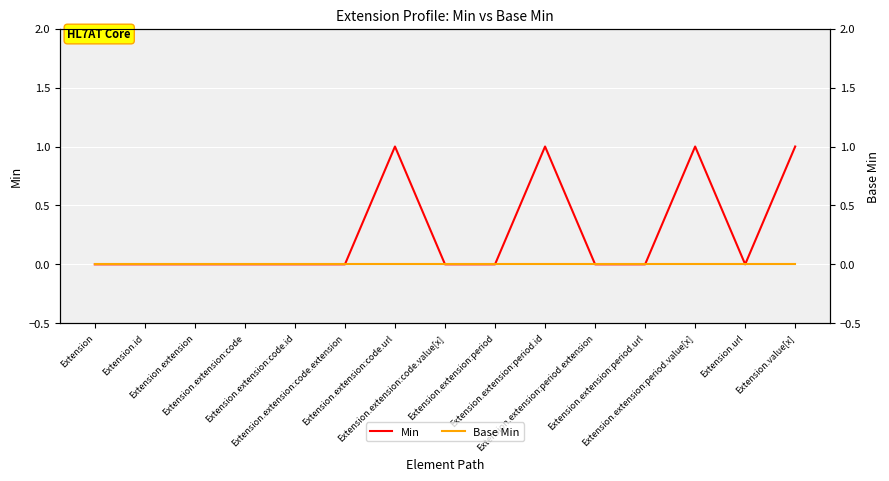

List the labels in order of Min value, smallest first.

Extension, Extension.id, Extension.extension, Extension.extension:code, Extension.extension:code.id, Extension.extension:code.extension, Extension.extension:code.value[x], Extension.extension:period, Extension.extension:period.extension, Extension.extension:period.url, Extension.url, Extension.extension:code.url, Extension.extension:period.id, Extension.extension:period.value[x], Extension.value[x]